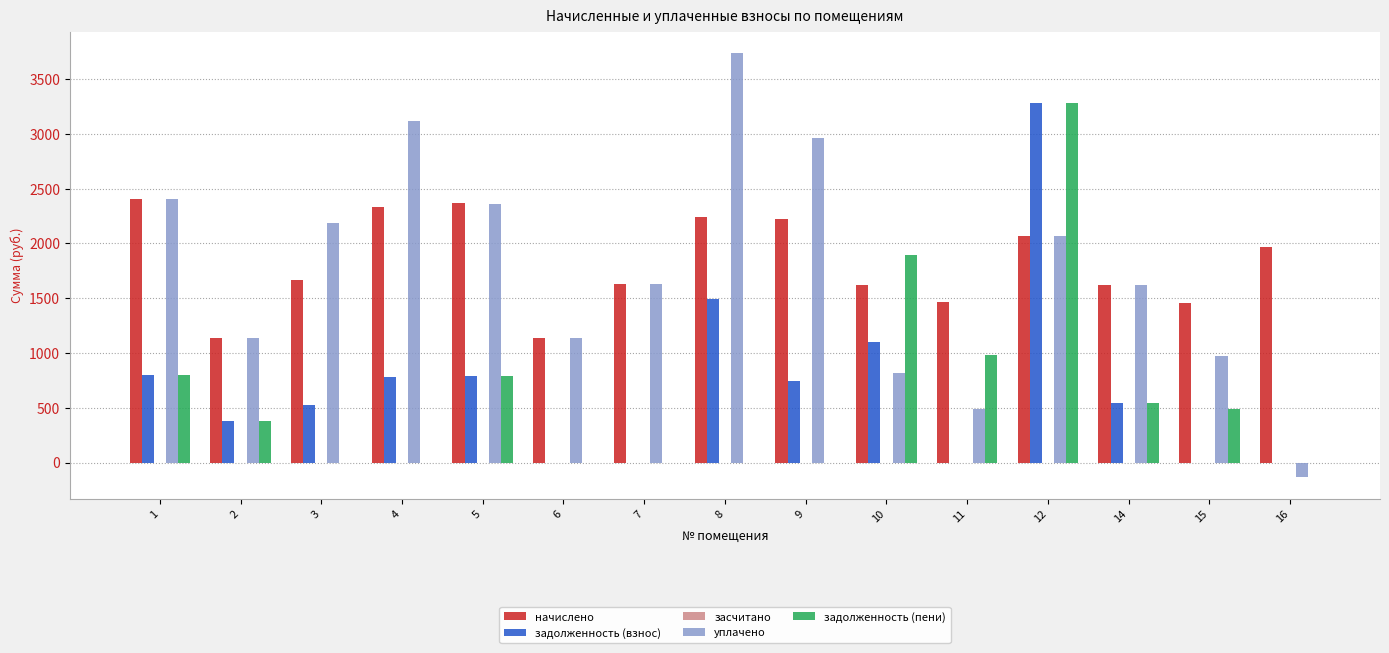

What is the greatest value displayed?

3739.3